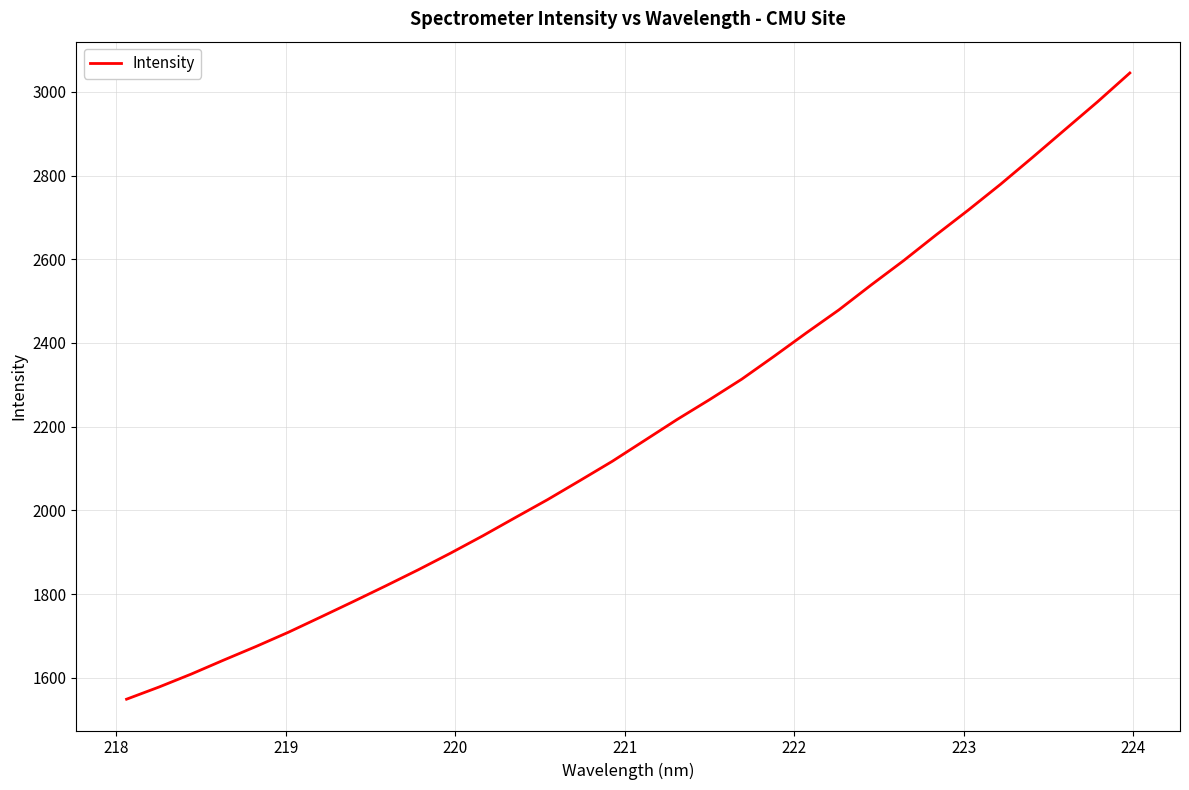

What is the smallest value displayed?

1548.7